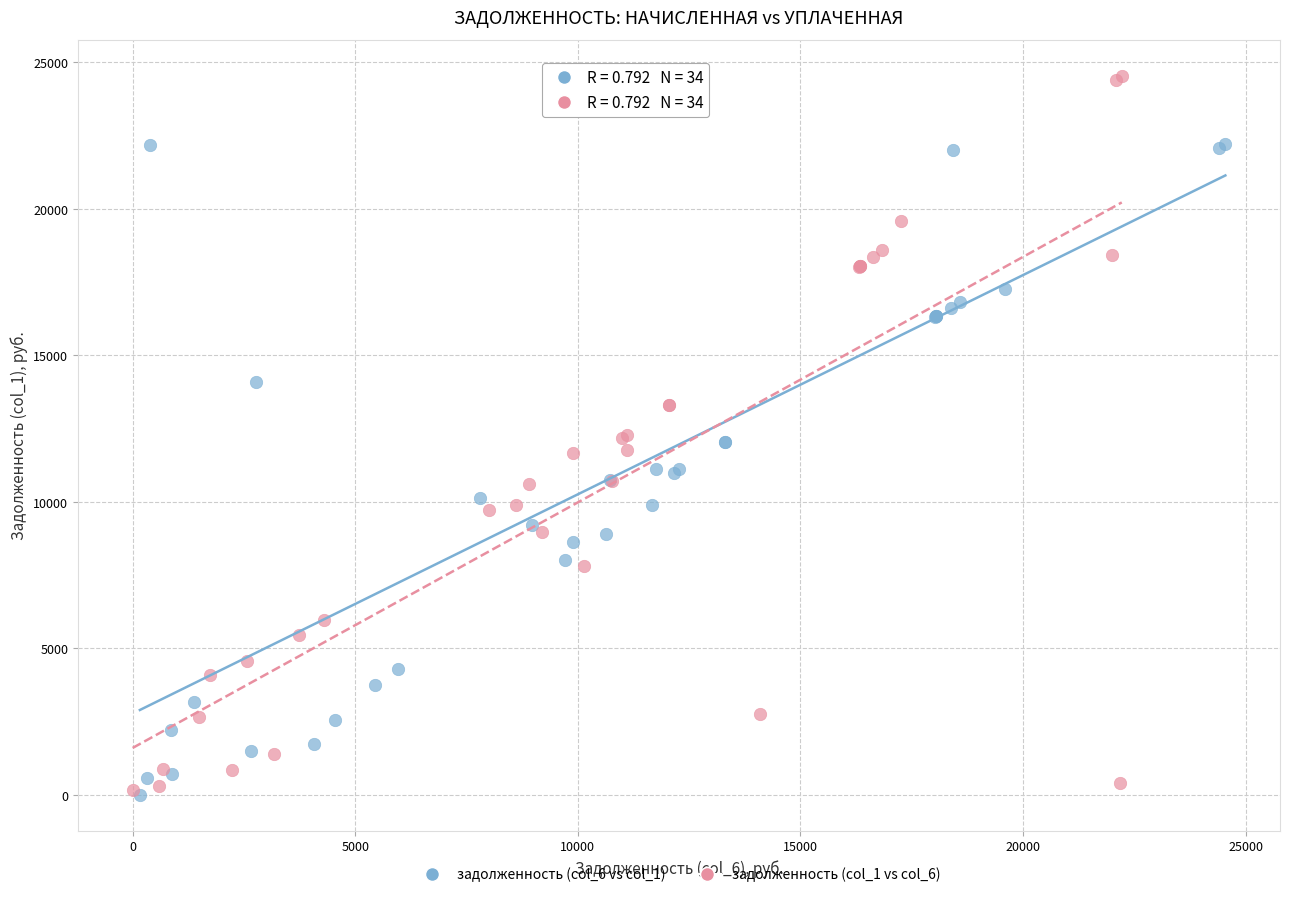

Which series contains the highest Y value?

задолженность (col_1 vs col_6)